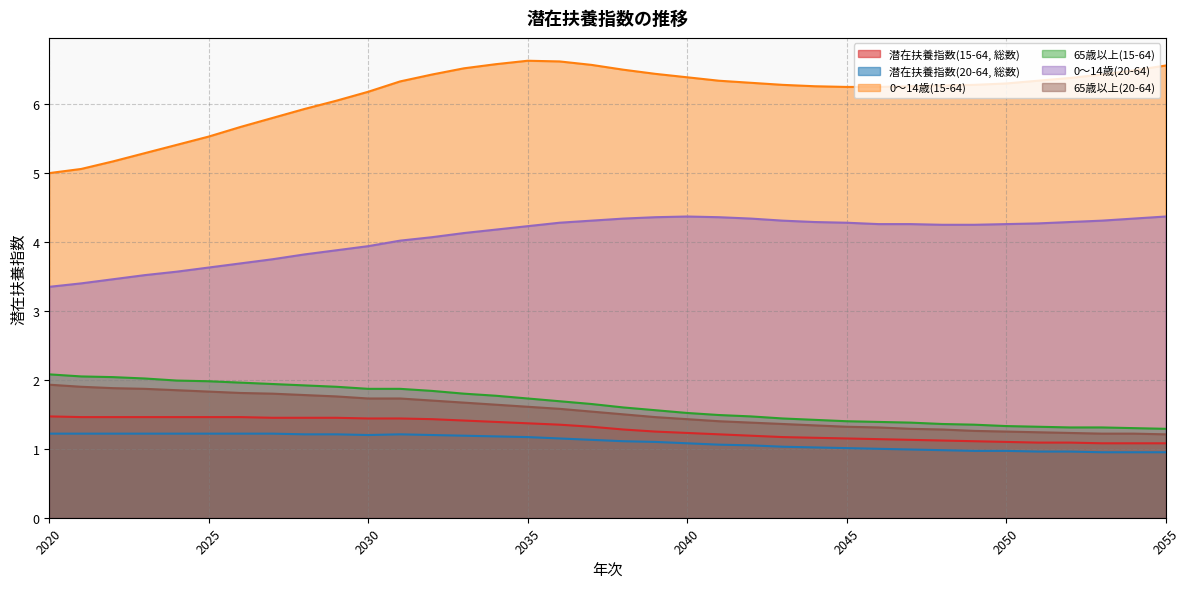

Which series has the largest total across all categories?

0～14歳(15-64)